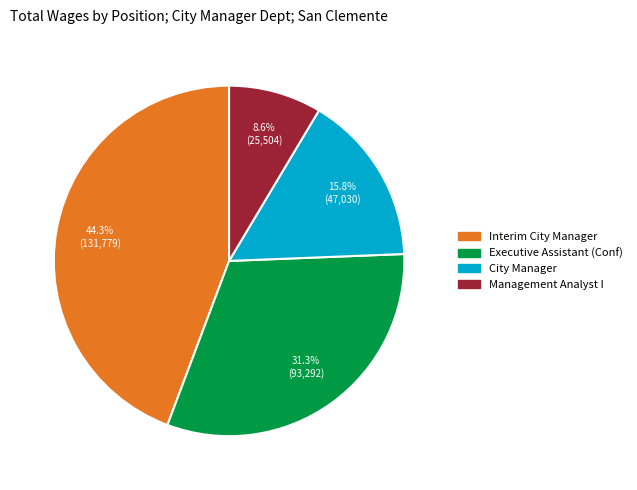

Is the sum of Interim City Manager and City Manager greater than half?

Yes